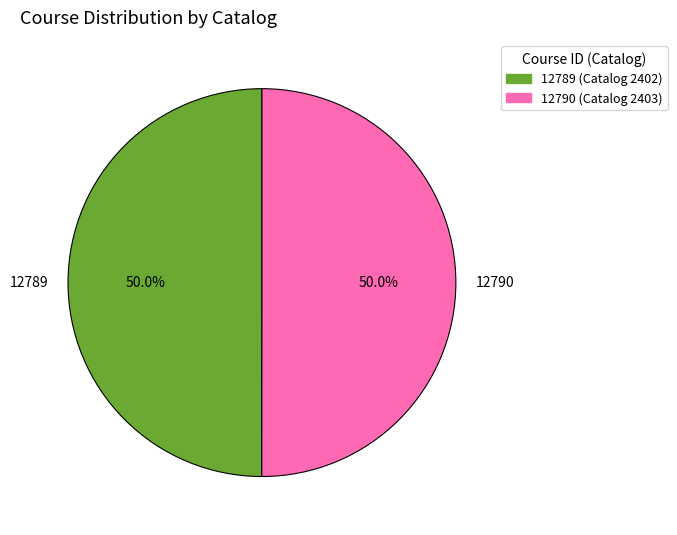

How many segments does this pie chart have?

2